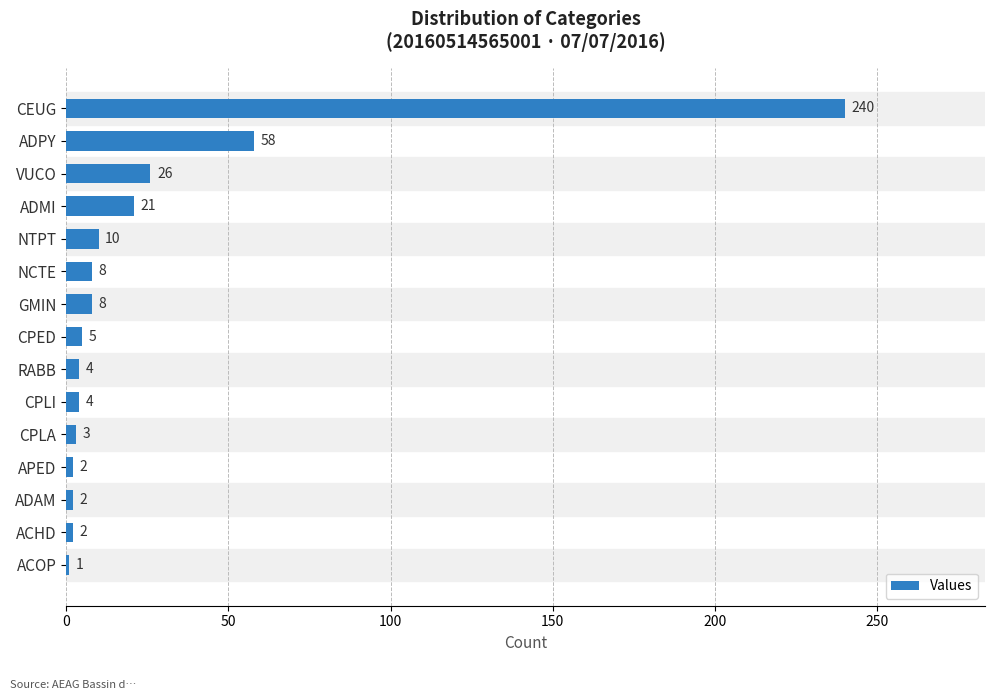

At which label is the value closest to 120?

ADPY